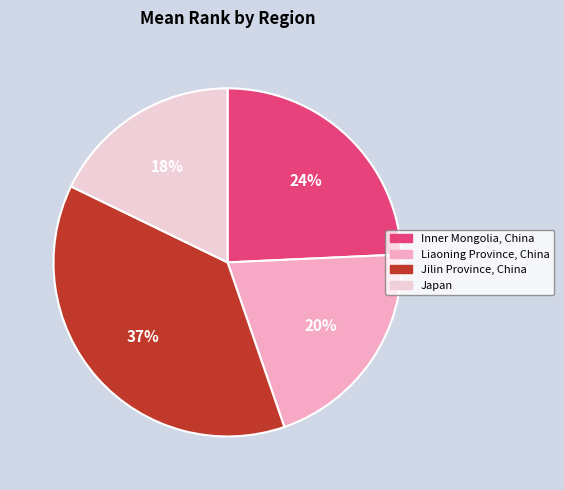

Combined, do Japan and Jilin Province, China account for over 50%?

Yes